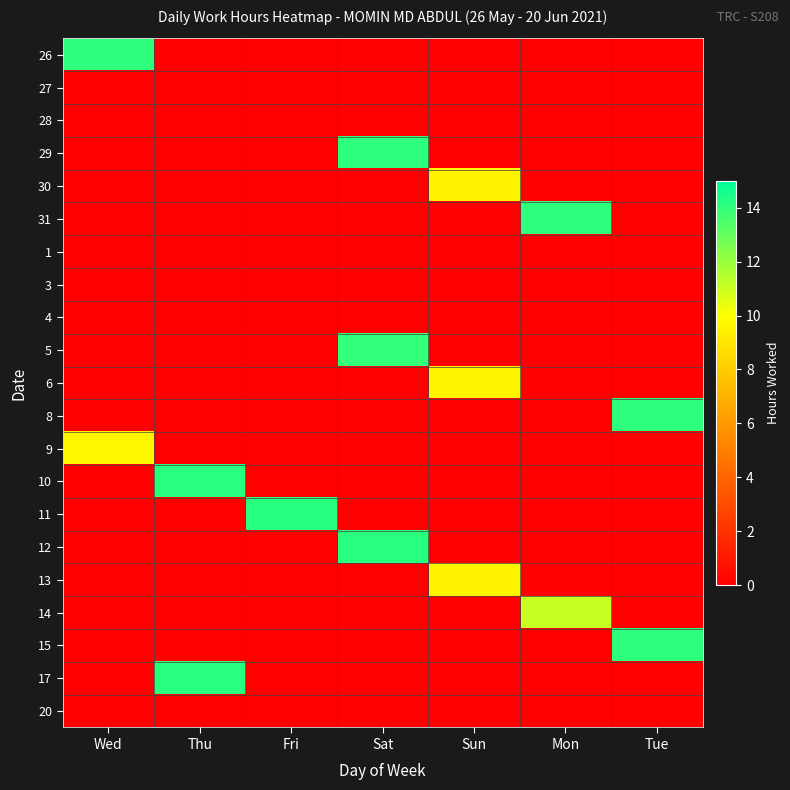

Which has a higher value, Fri or Sun?

Fri